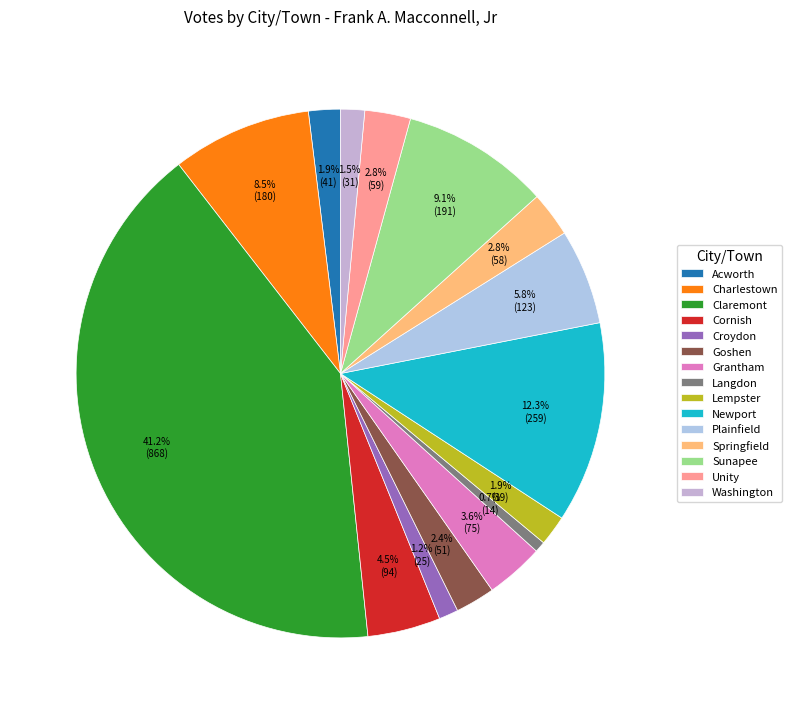

To the nearest percent, what is the difference between the Grantham and Unity slice percentages?

1%